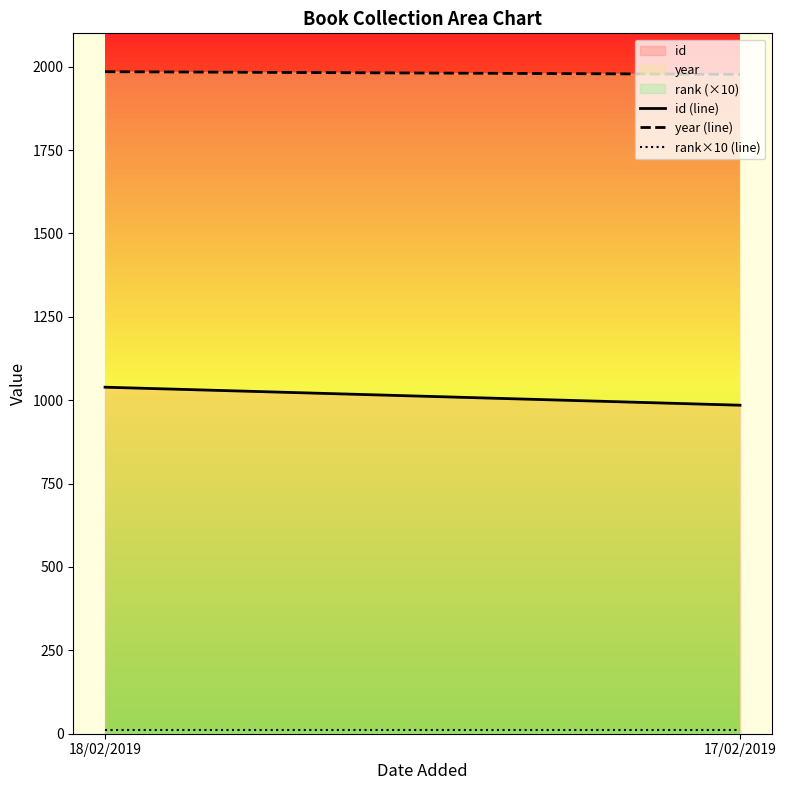

What is the lowest value of the id series?

985